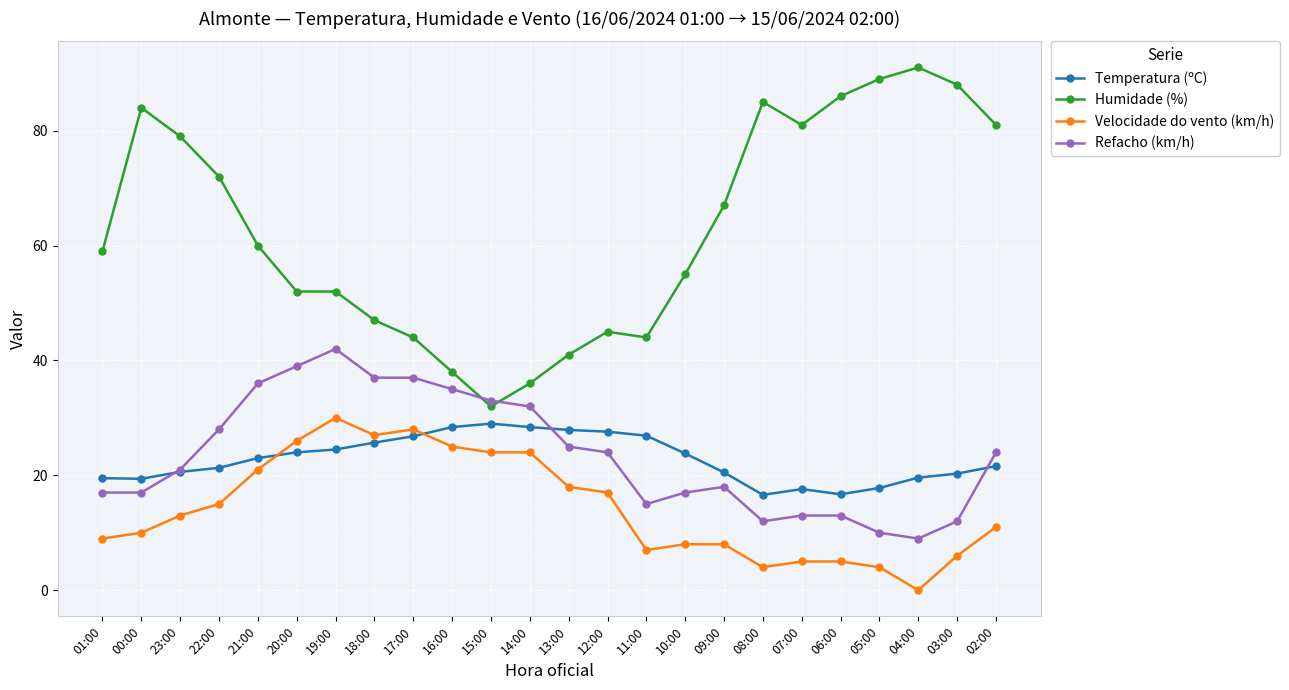

What is the sum of all Velocidade do vento (km/h) values?

345.0